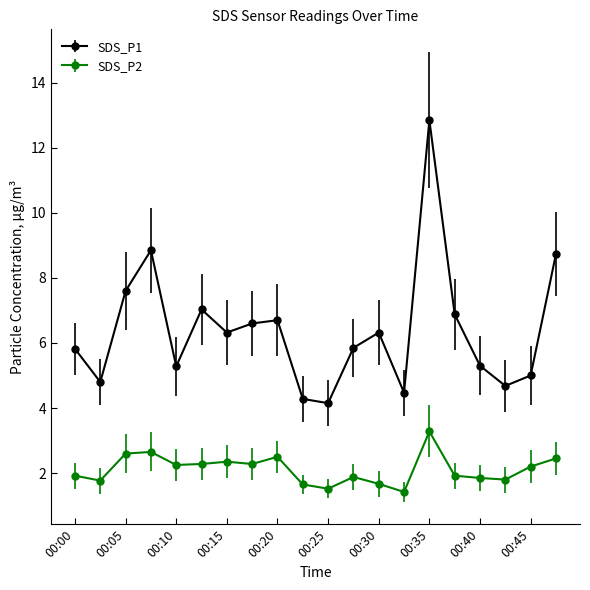

What is the value of the SDS_P1 point at the 13th from the left?

6.3